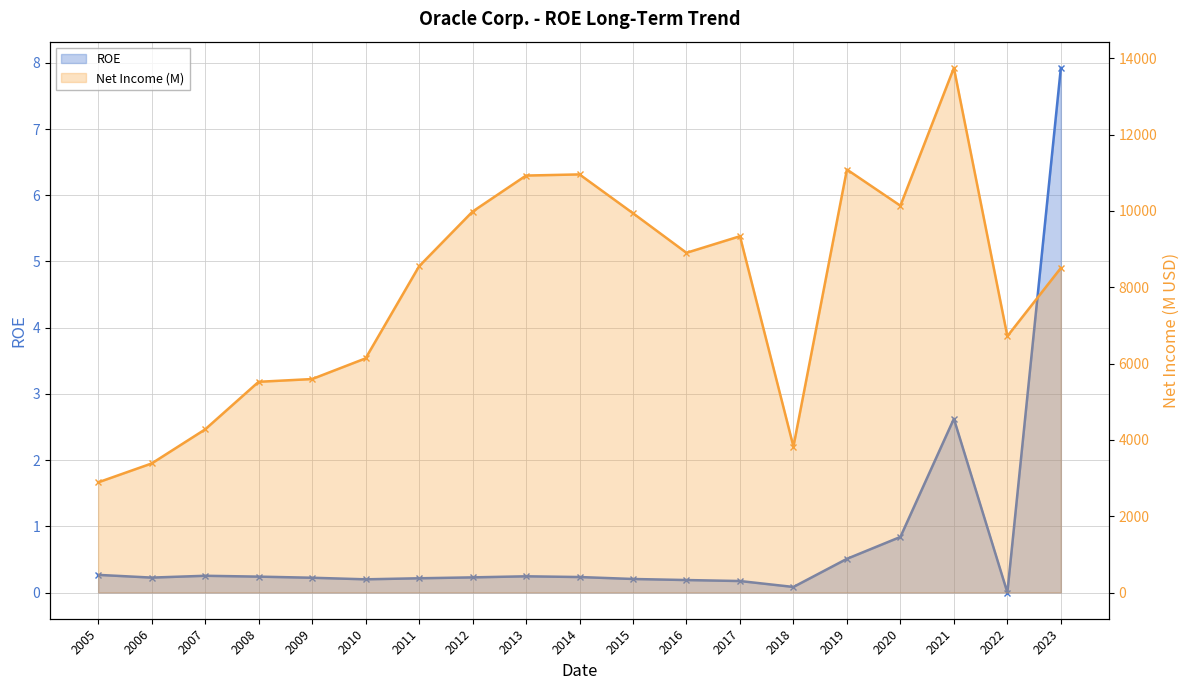

True or false: Net Income (M) has a value of 3023.7 at 2023.

False